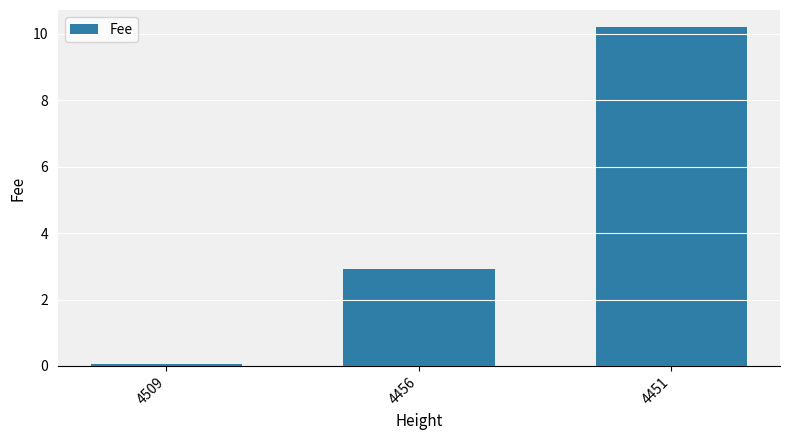

What is the change in value from 4509 to 4456?

+2.9